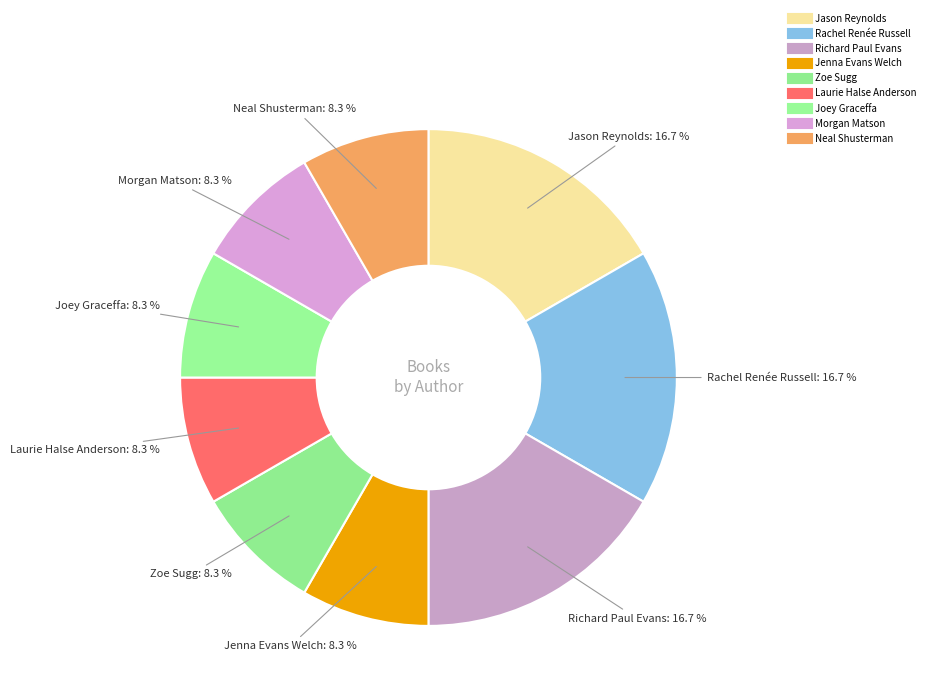

Count the number of slices in the pie.

9